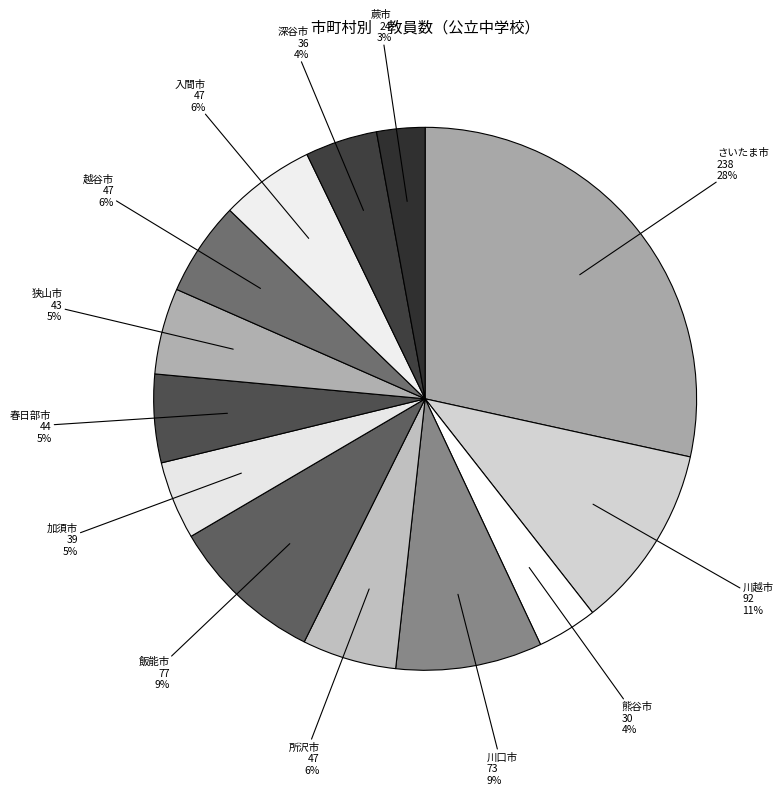

Combined, do 深谷市 and 川越市 account for over 50%?

No